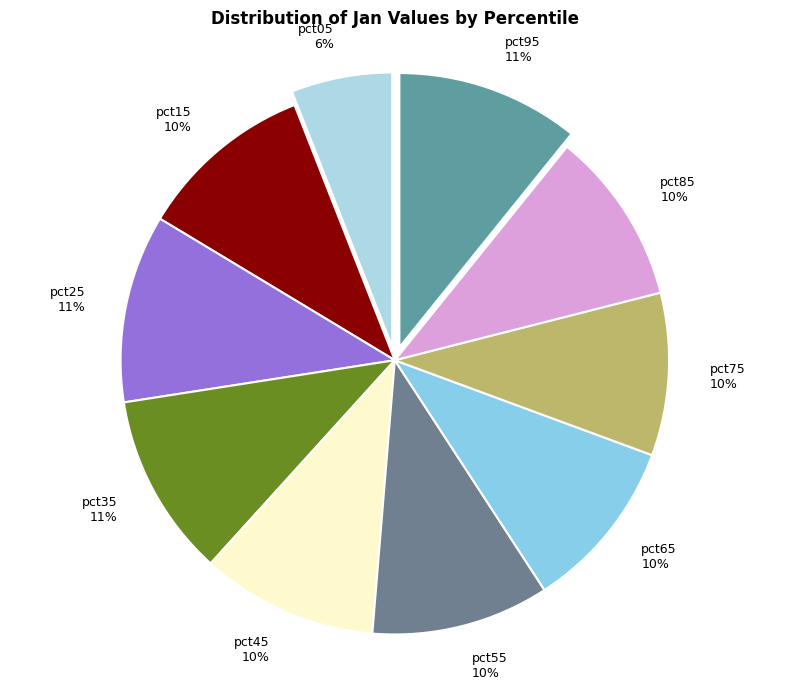

Do pct75 and pct65 together represent more than half of the pie?

No